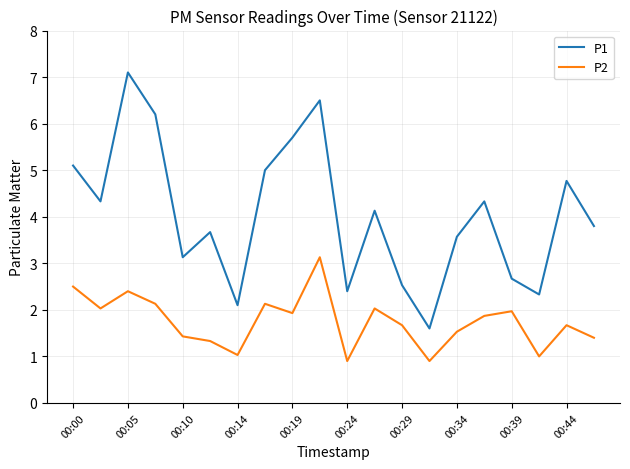

How many lines are shown in the chart?

2